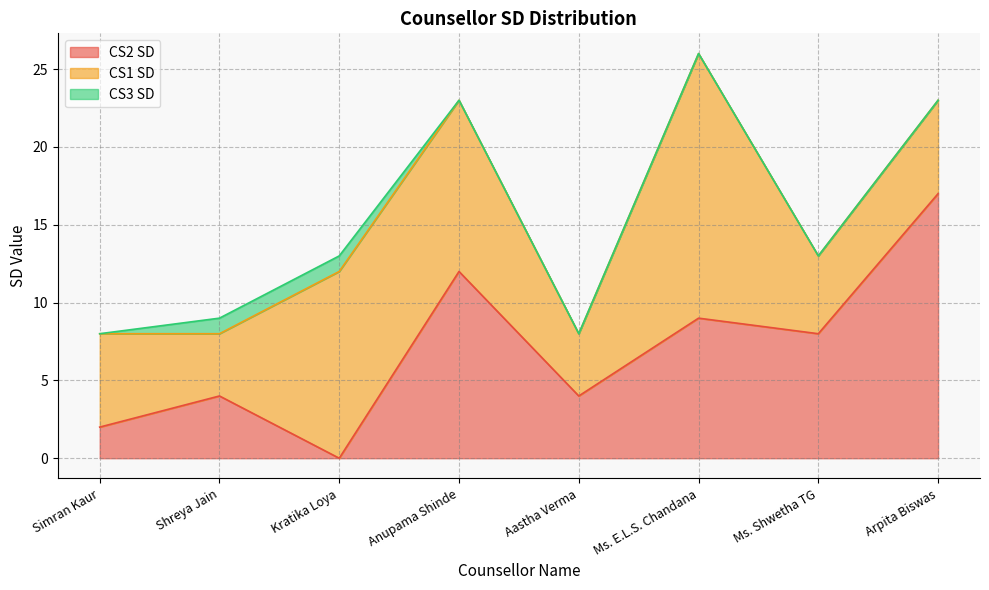

What position from the left is Kratika Loya?

3